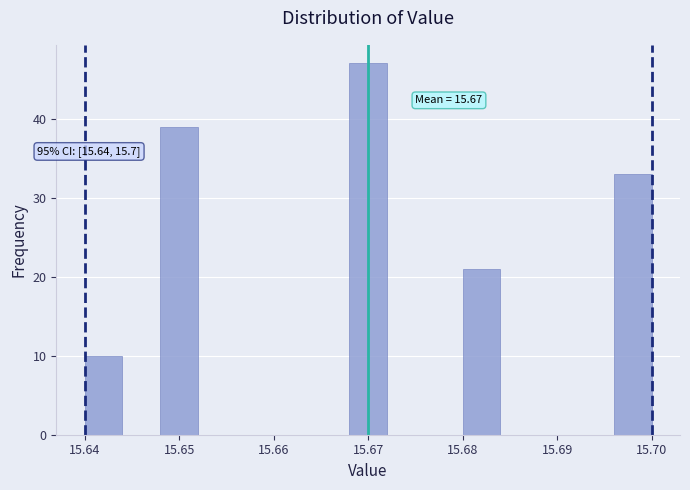

Over which range of the x-axis is the bar tallest?

15.668 to 15.672